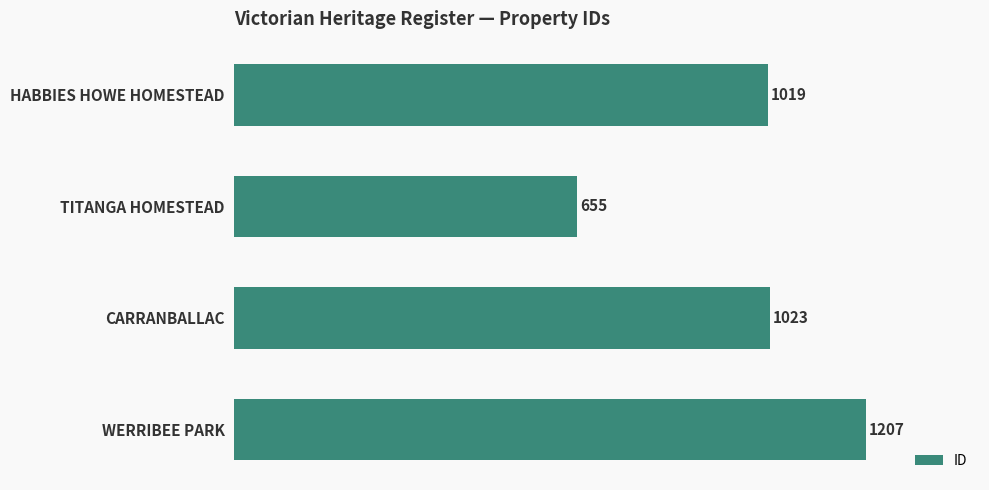

What is the change in value from HABBIES HOWE HOMESTEAD to TITANGA HOMESTEAD?

-364